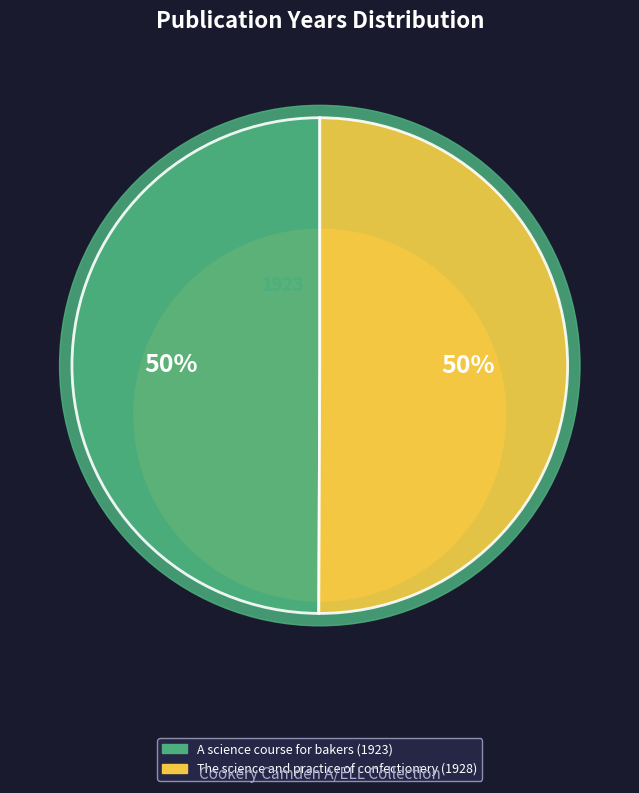

Is it true that The science and practice of confectionery is 43% of the pie?

False